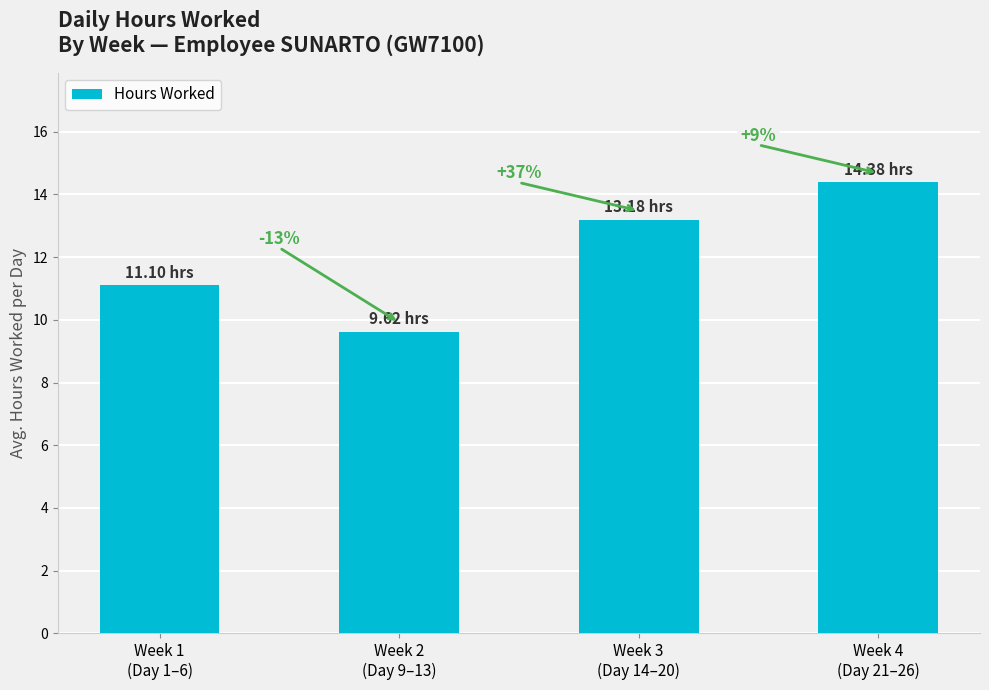

What is the label of the 4th bar from the left?

Week 4
(Day 21–26)